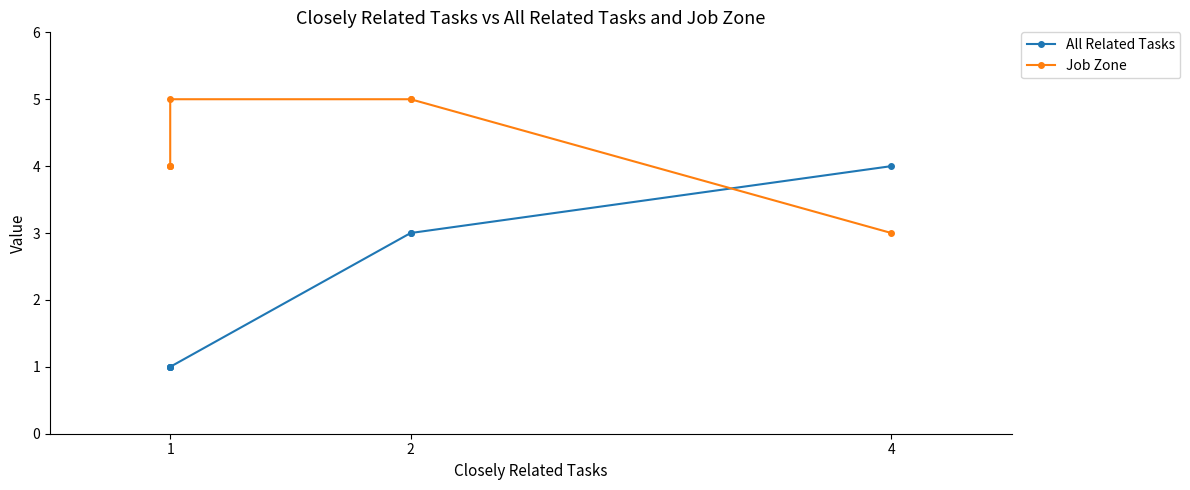

What is the difference between the second highest and minimum values in the All Related Tasks series?

2